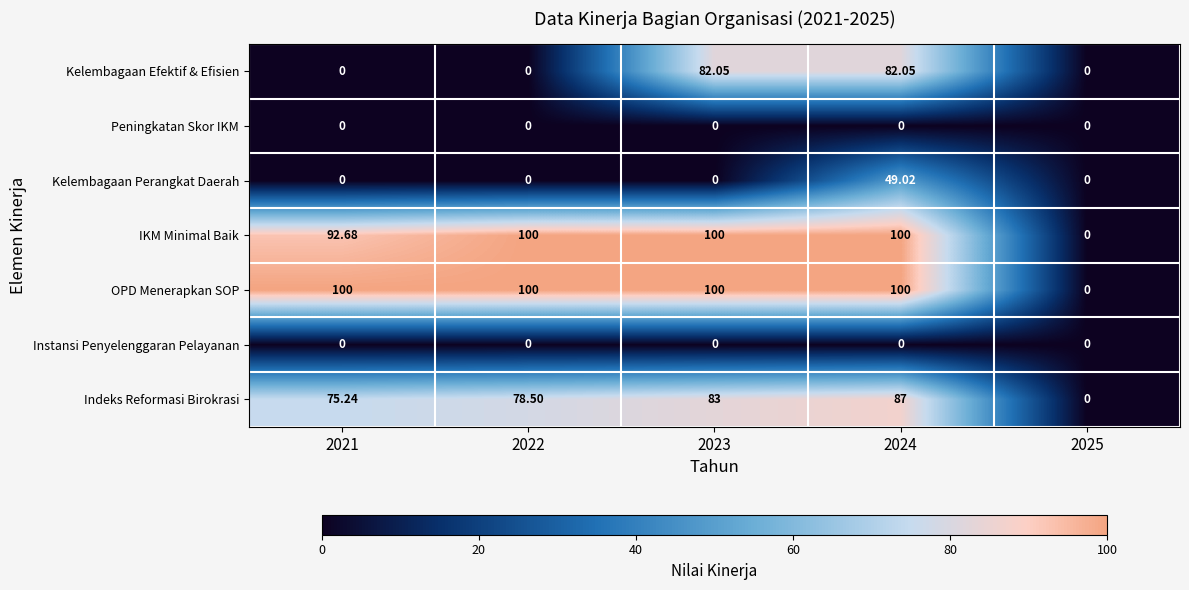

Is the value of Instansi Penyelenggaran Pelayanan at 2024 greater than the value of IKM Minimal Baik at 2021?

No